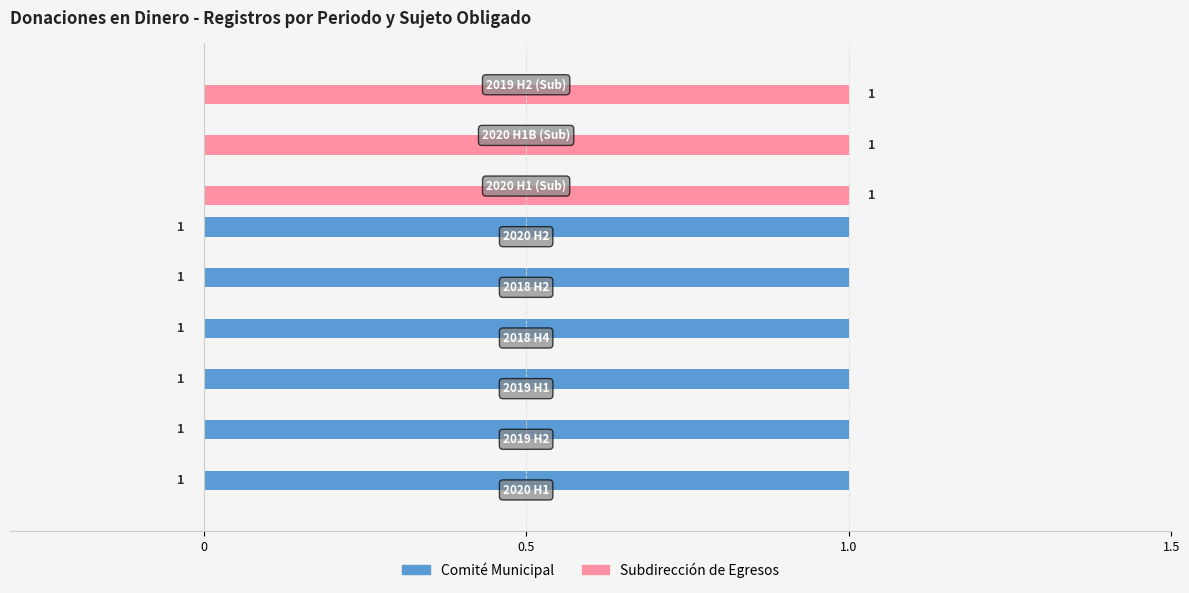

How many Comité Municipal values are between 0 and 1?

9